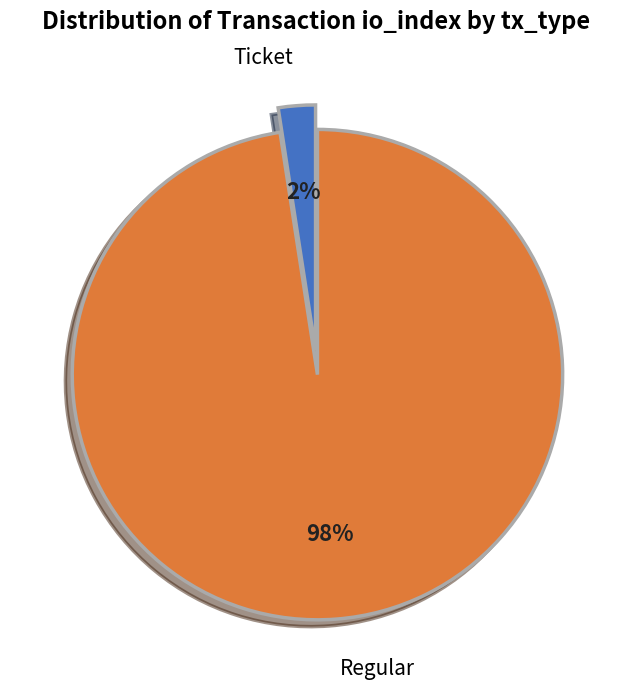

How many slices are in this pie chart?

2